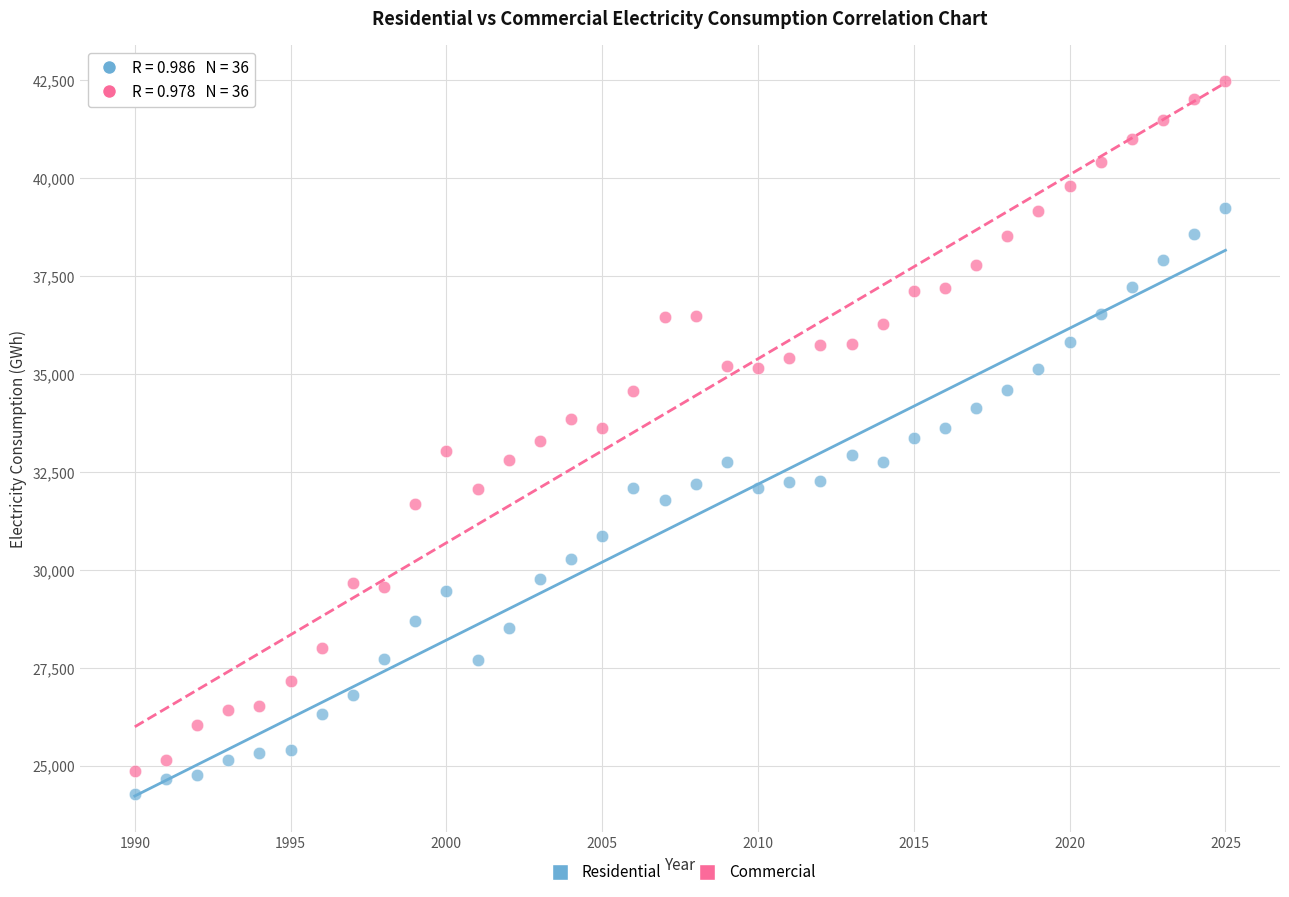

Which series has the largest Y range (max minus min)?

Commercial